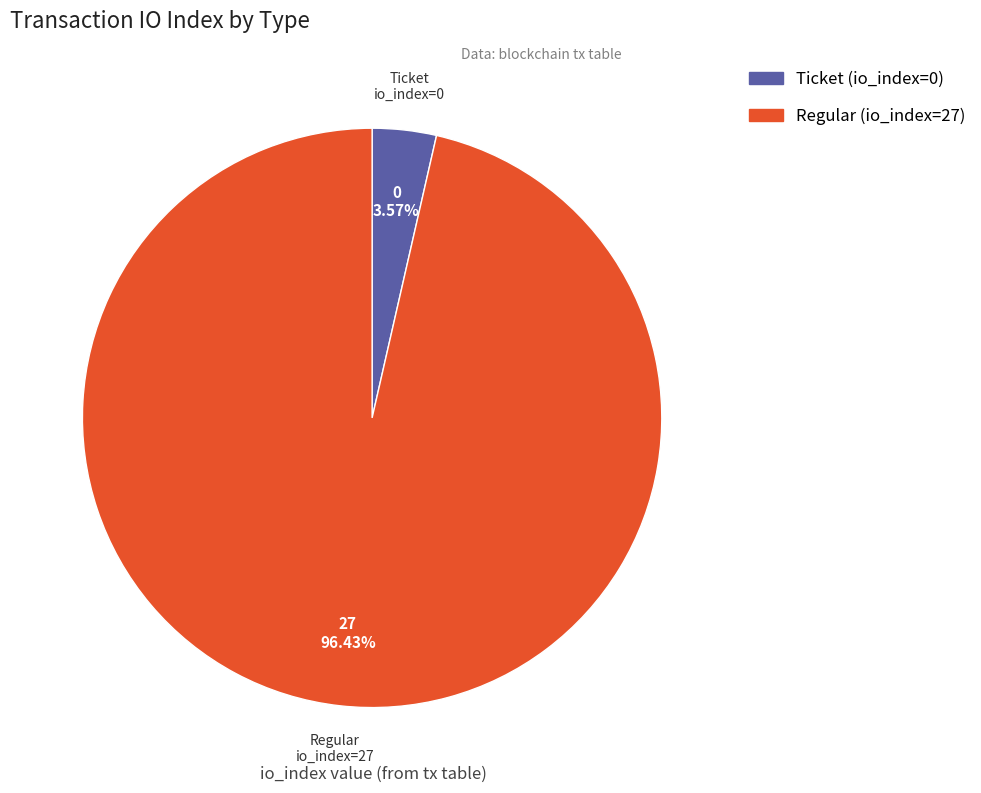

Which category has the smallest portion of the pie?

Ticket (io_index=0)